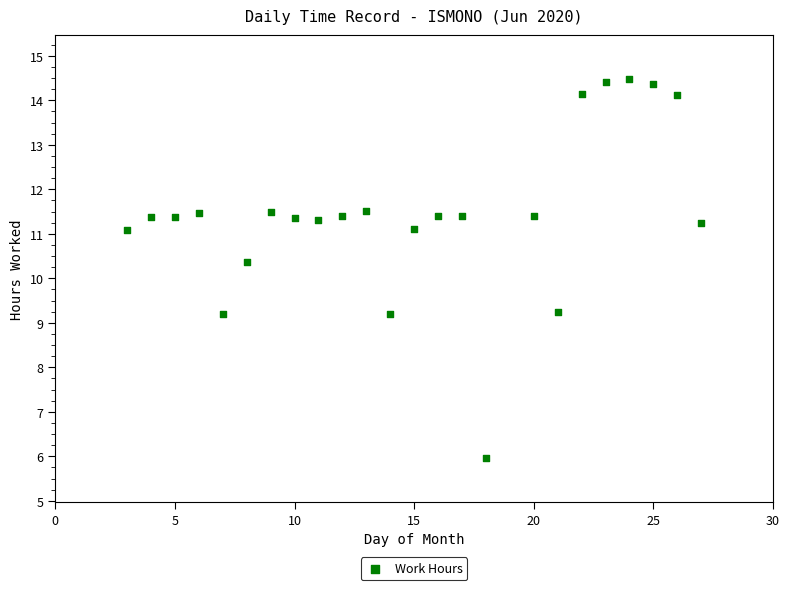

What Y value in the scatter plot is closest to 10?

10.4